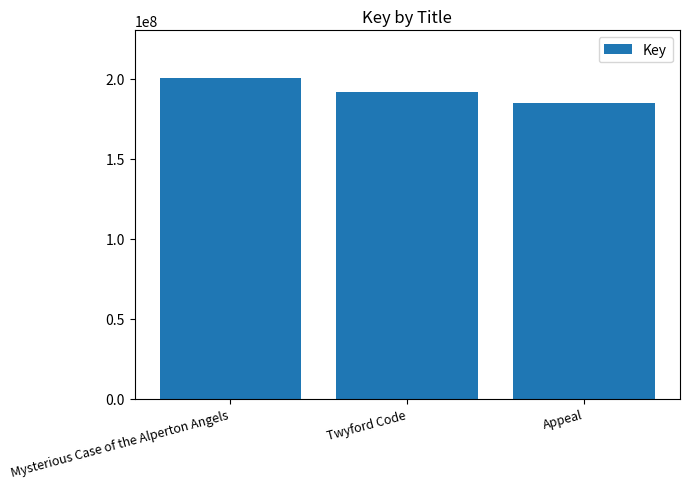

How many distinct data groups are displayed?

1